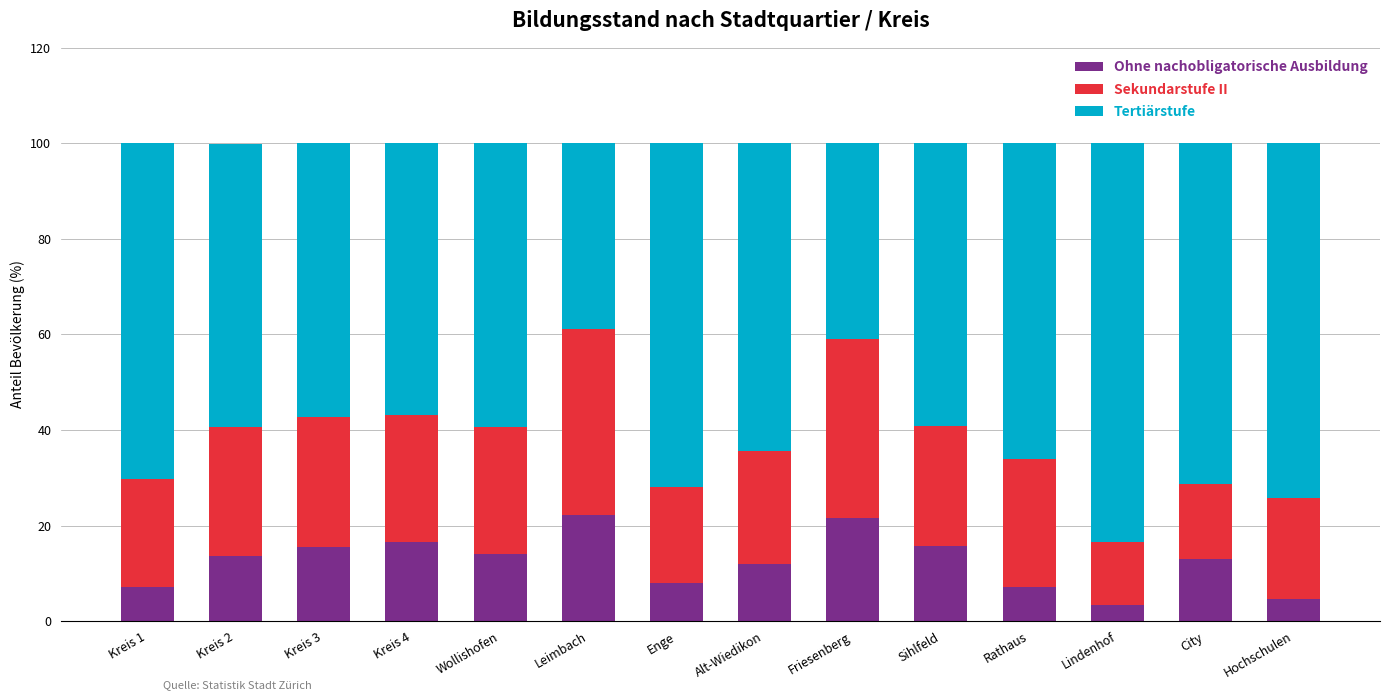

How many distinct data groups are displayed?

3